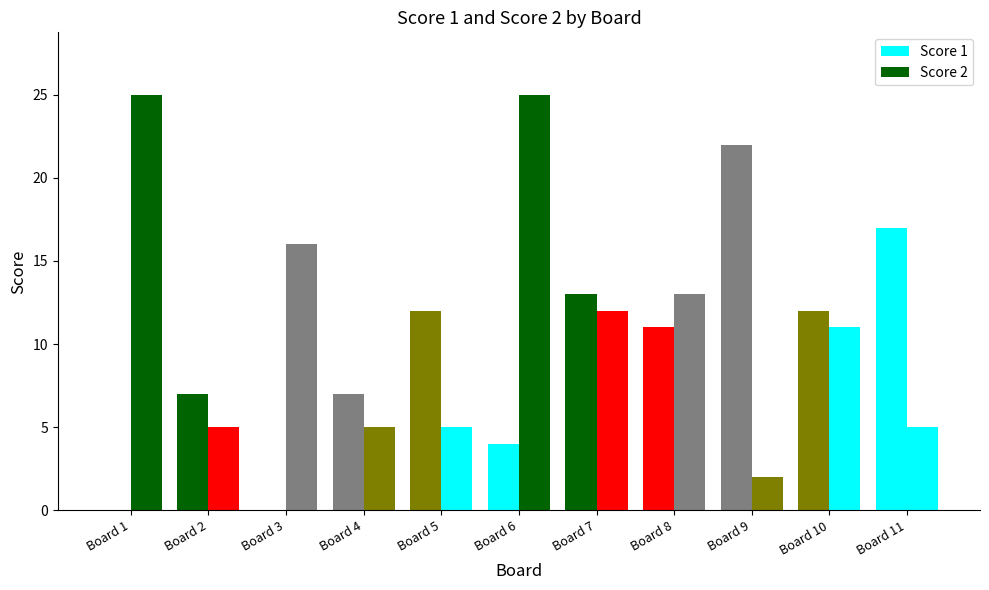

How many groups of bars are there?

11